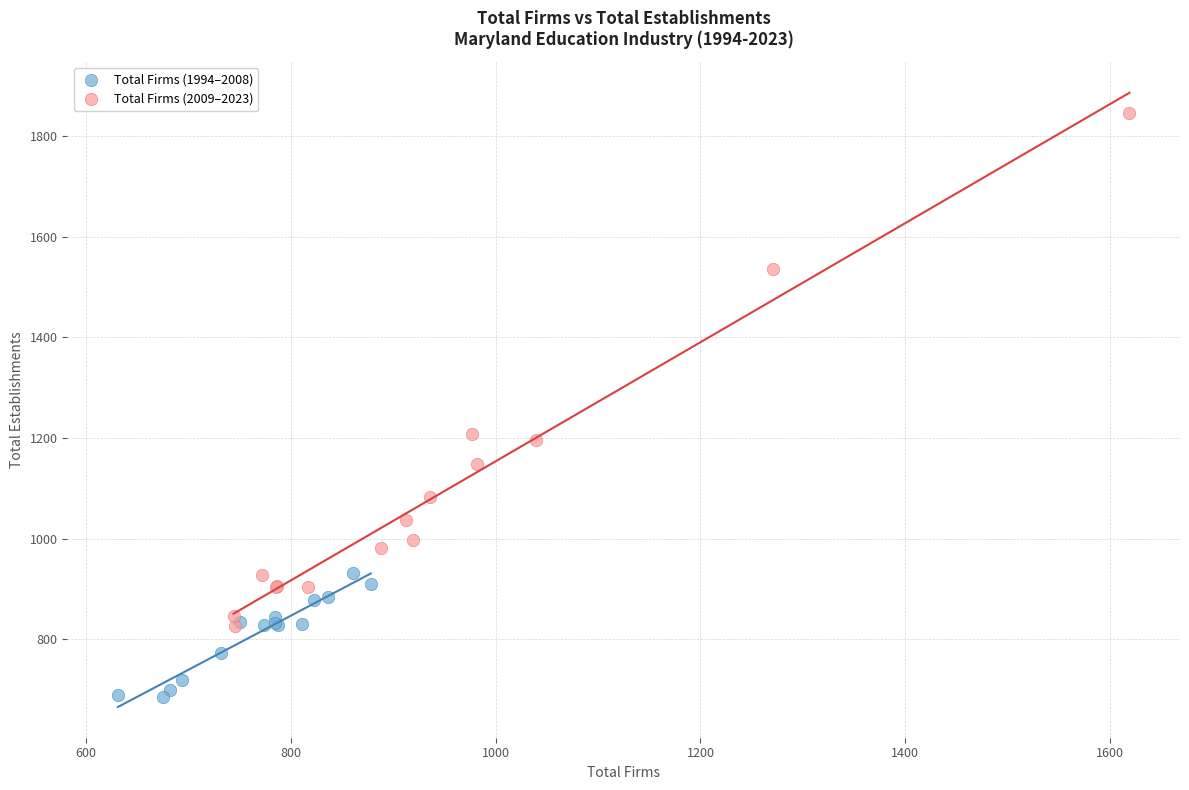

Which series contains the lowest Y value?

Total Firms (1994–2008)